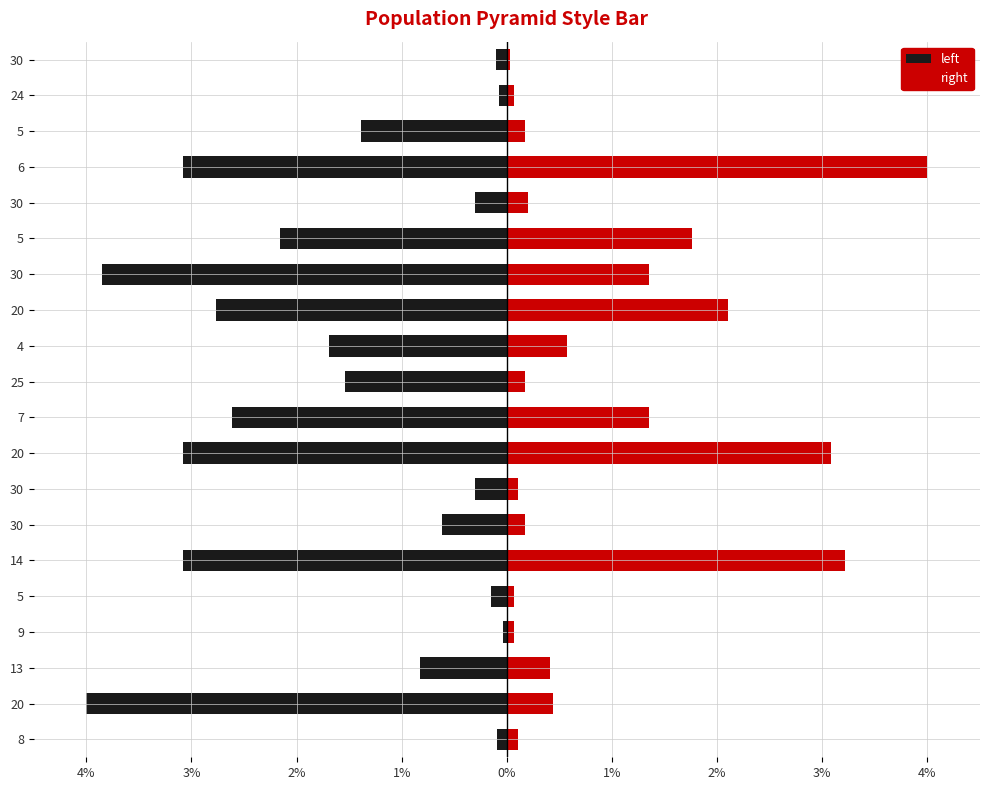

Reading left to right, what are all the values shown in this chart?

left: -0.1	-4.0	-0.8	-0.0	-0.2	-3.1	-0.6	-0.3	-3.1	-2.6	-1.5	-1.7	-2.8	-3.8	-2.2	-0.3	-3.1	-1.4	-0.1	-0.1
right: 0.1	0.4	0.4	0.1	0.1	3.2	0.2	0.1	3.1	1.4	0.2	0.6	2.1	1.4	1.8	0.2	4.0	0.2	0.1	0.0